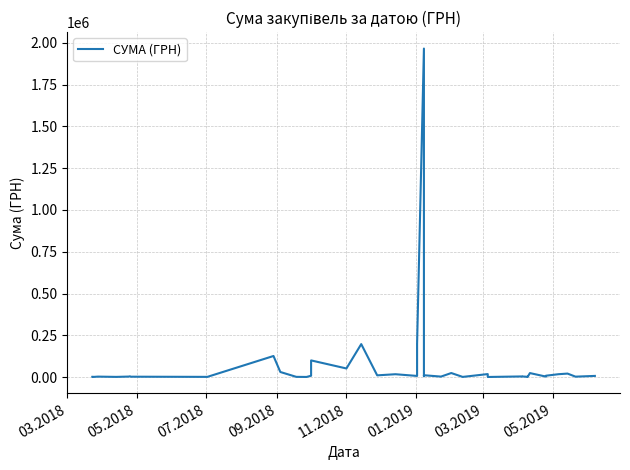

What is the value of the 35th point from the left?

2990.0